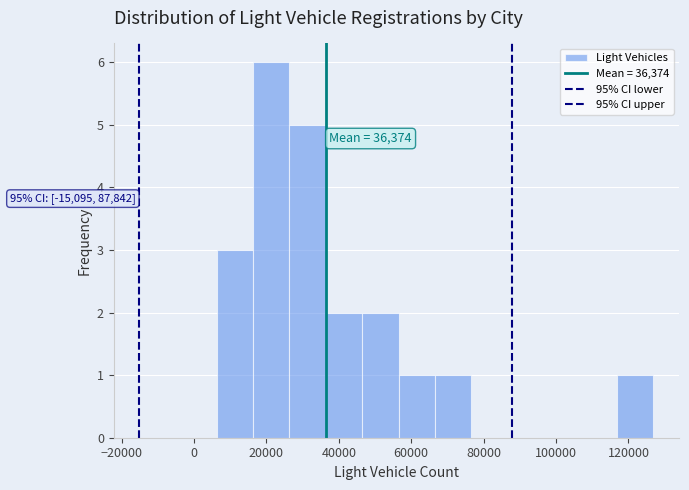

Over which range of the x-axis is the bar tallest?

16000 to 26000